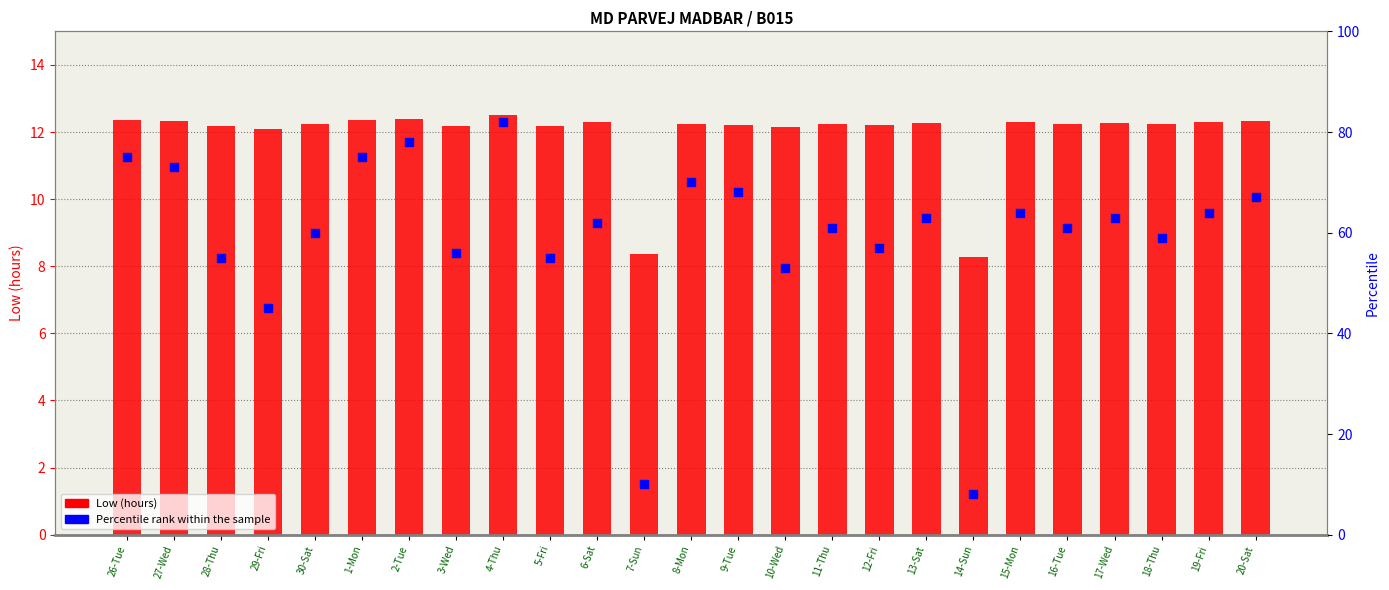

Which series reaches the minimum Y coordinate?

Percentile rank